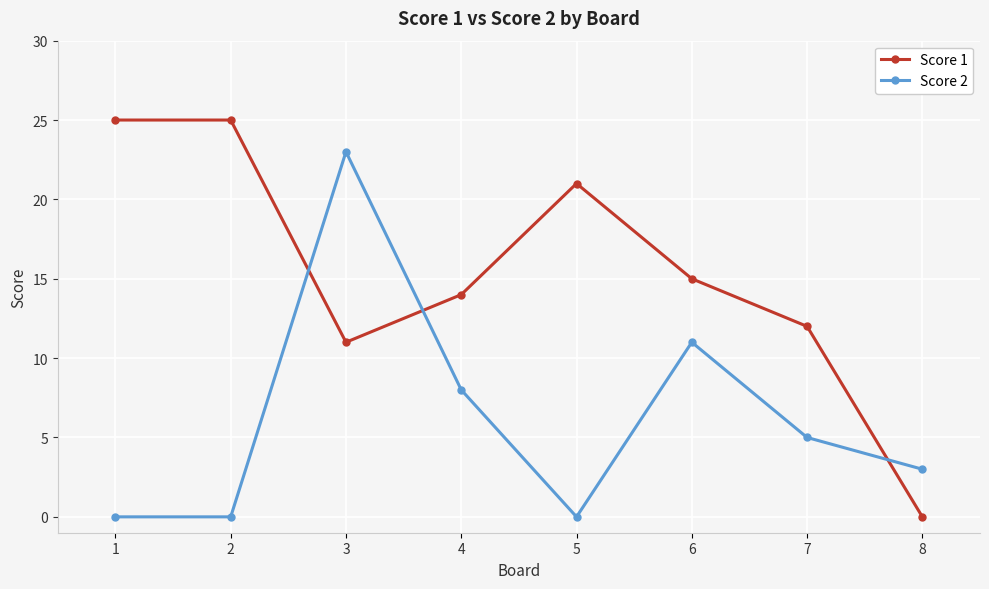

At which category is the sum across all series the highest?

3